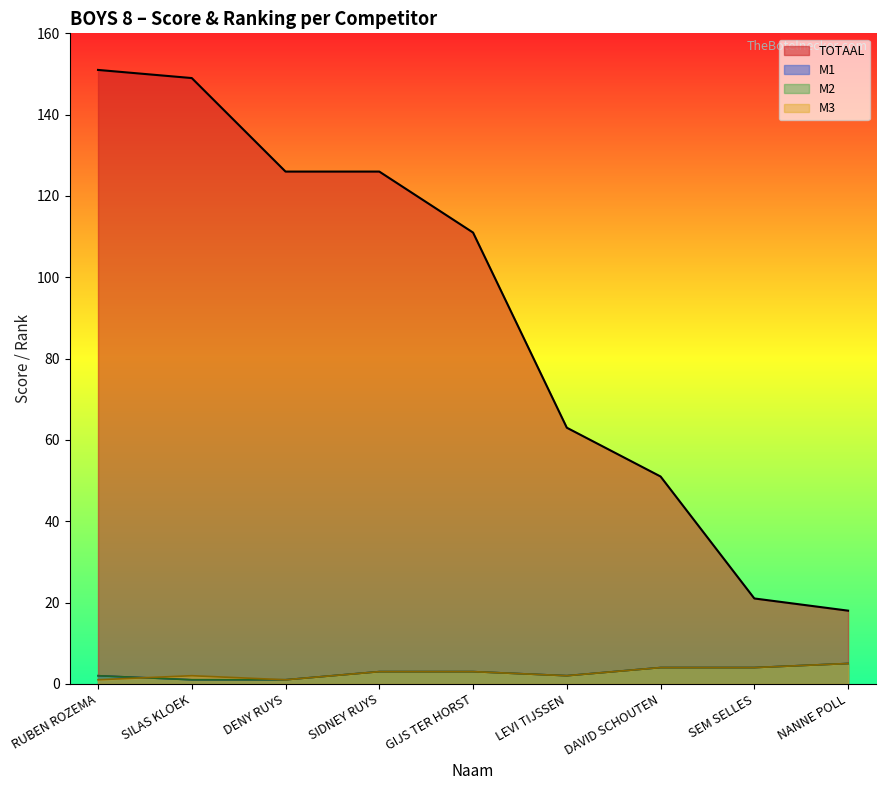

Which series has the largest total across all categories?

TOTAAL